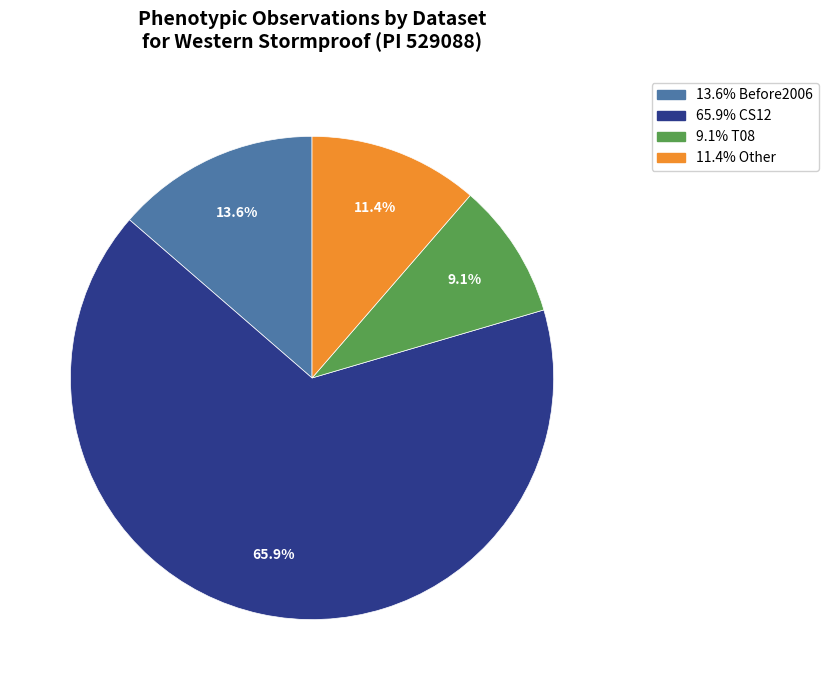

Is there any slice that represents more than half of the pie?

Yes